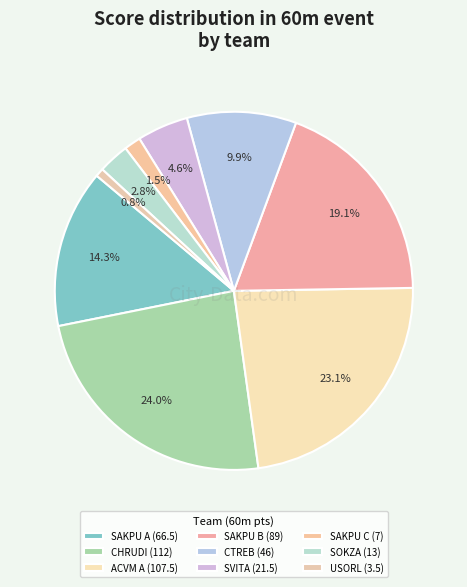

Combined, what portion of the pie is SOKZA and ACVM A?

25.9%